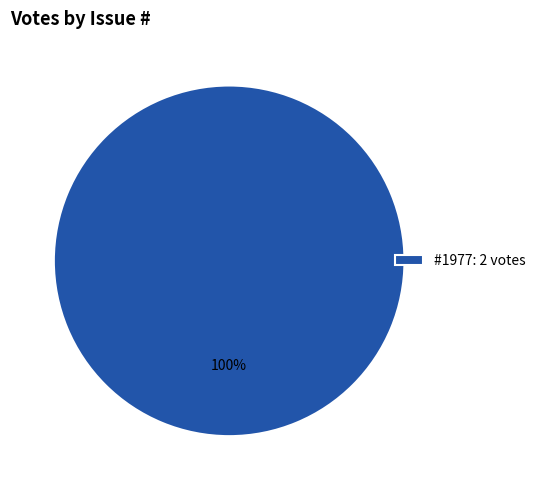

Does any single category account for the majority?

Yes